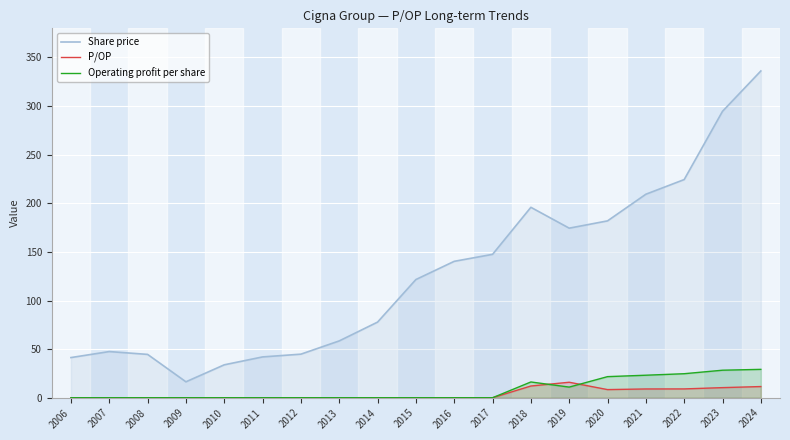

Rank the categories by Operating profit per share value from lowest to highest.

2006, 2007, 2008, 2009, 2010, 2011, 2012, 2013, 2014, 2015, 2016, 2017, 2019, 2018, 2020, 2021, 2022, 2023, 2024